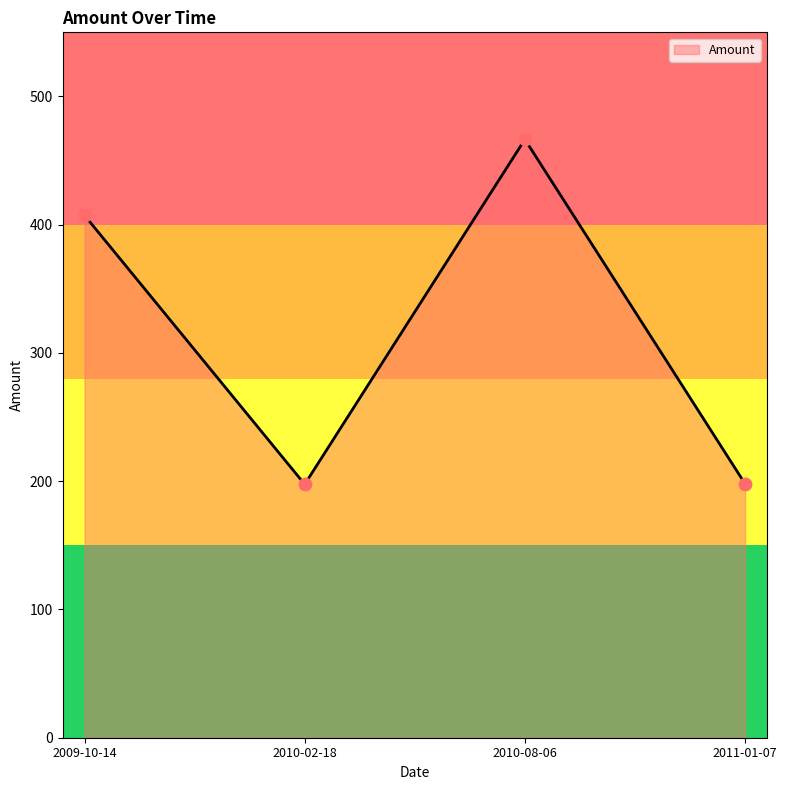

Between 2009-10-14 and 2010-08-06, which is larger?

2010-08-06